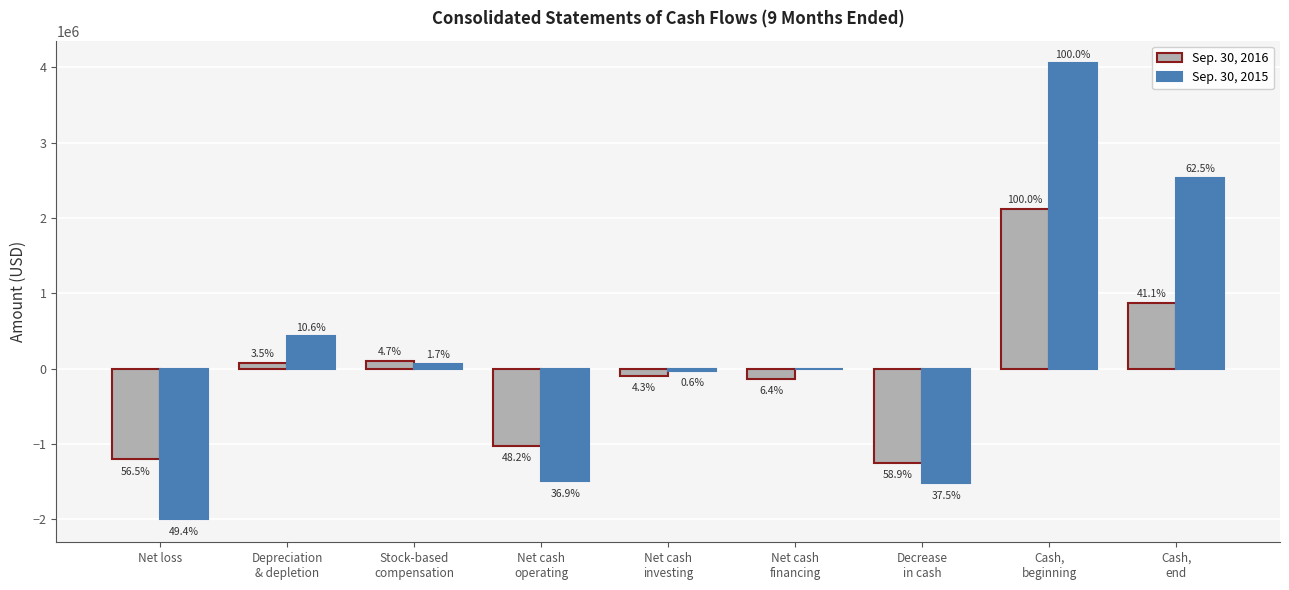

At how many categories does at least one series exceed 865151?

2